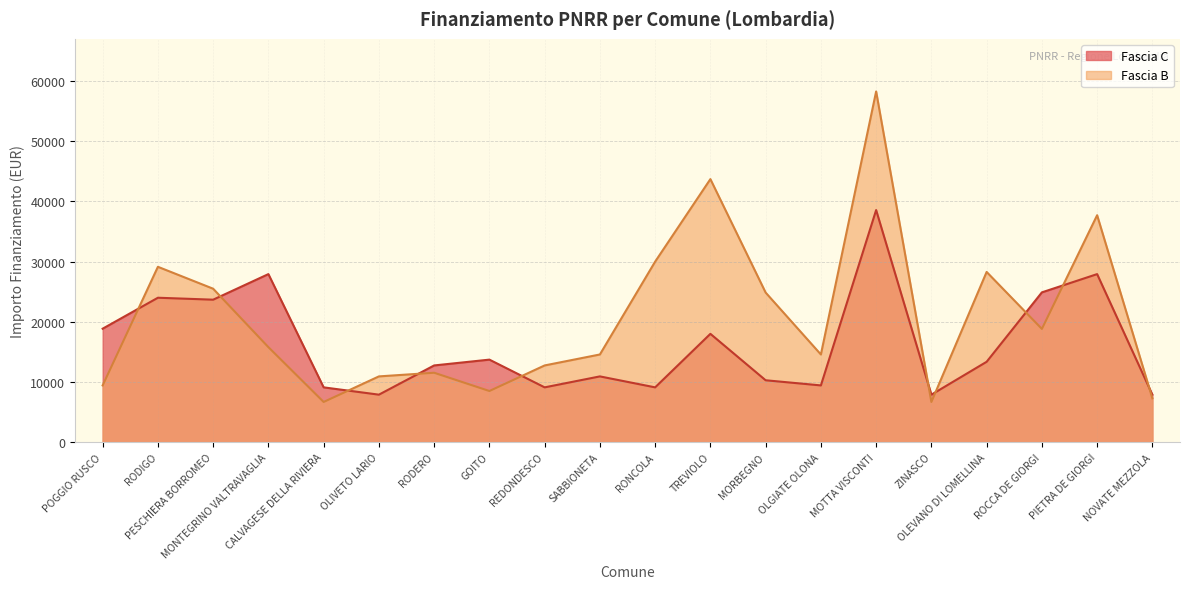

How many interior local peaks does the Fascia C series have?

7